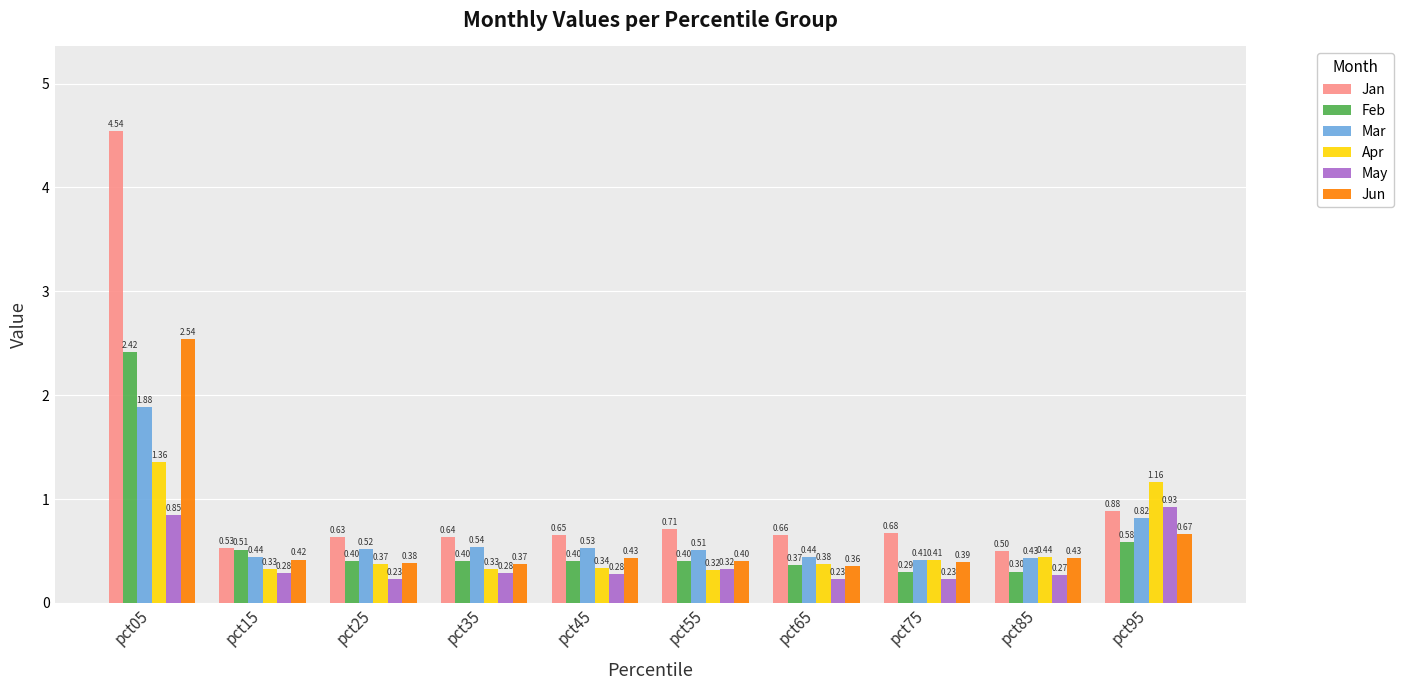

At which category is the sum across all series the highest?

pct05